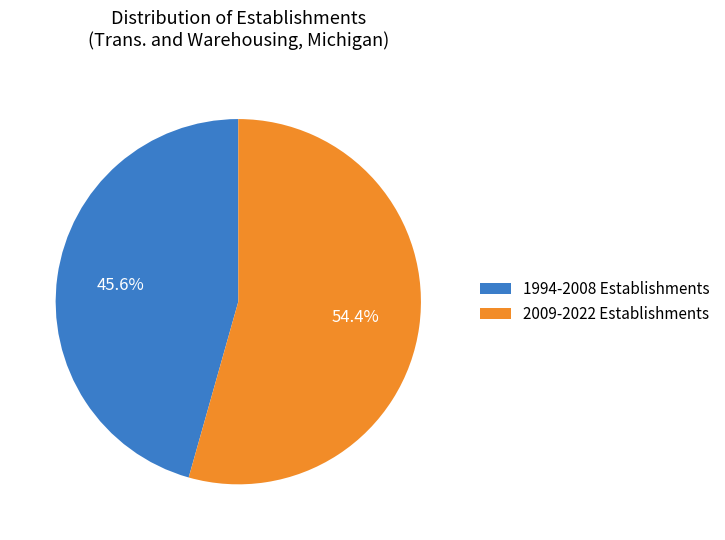

What portion of the pie excludes 2009-2022 Establishments?

45.6%